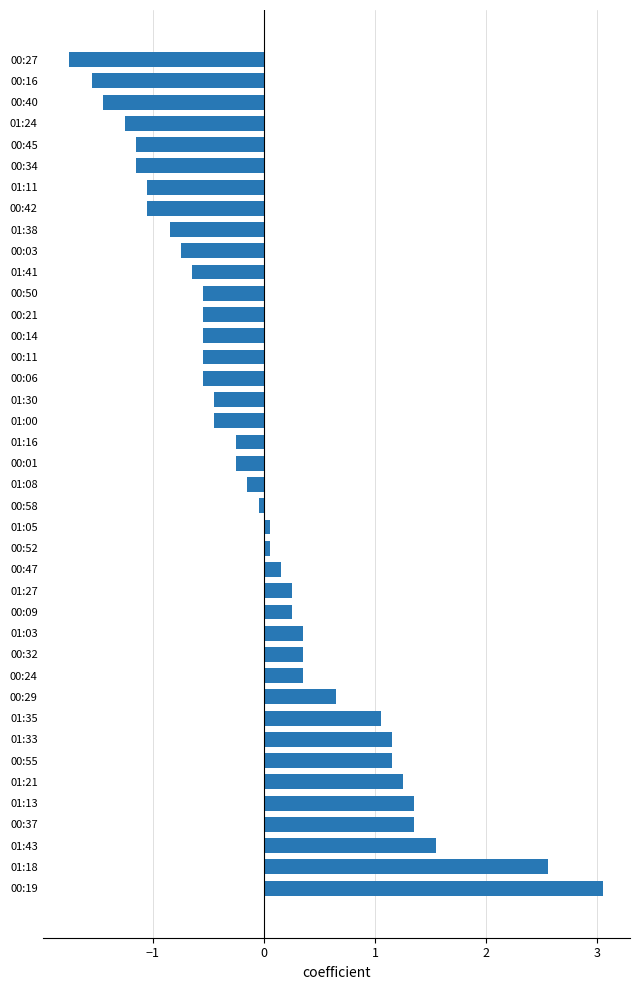

Count the number of values greater than 0.

18